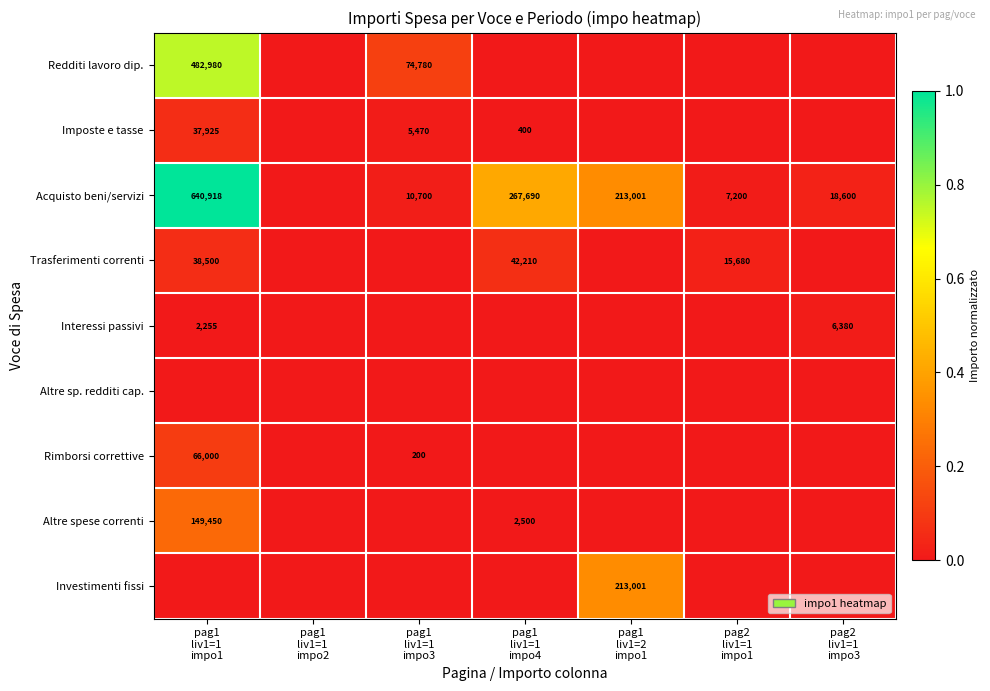

At how many categories does at least one series exceed 0?

6